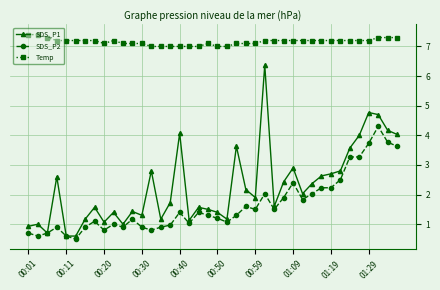

True or false: SDS_P2 and Temp intersect in this chart.

False